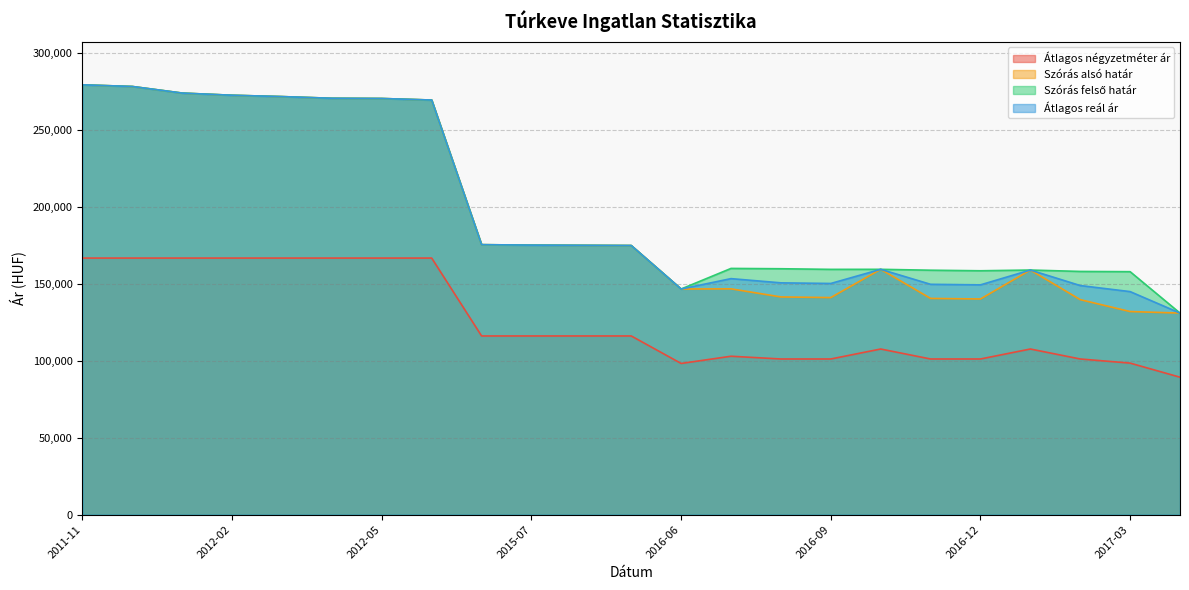

In Átlagos négyzetméter ár, how many points are lower than both neighbors (excluding endpoints)?

1